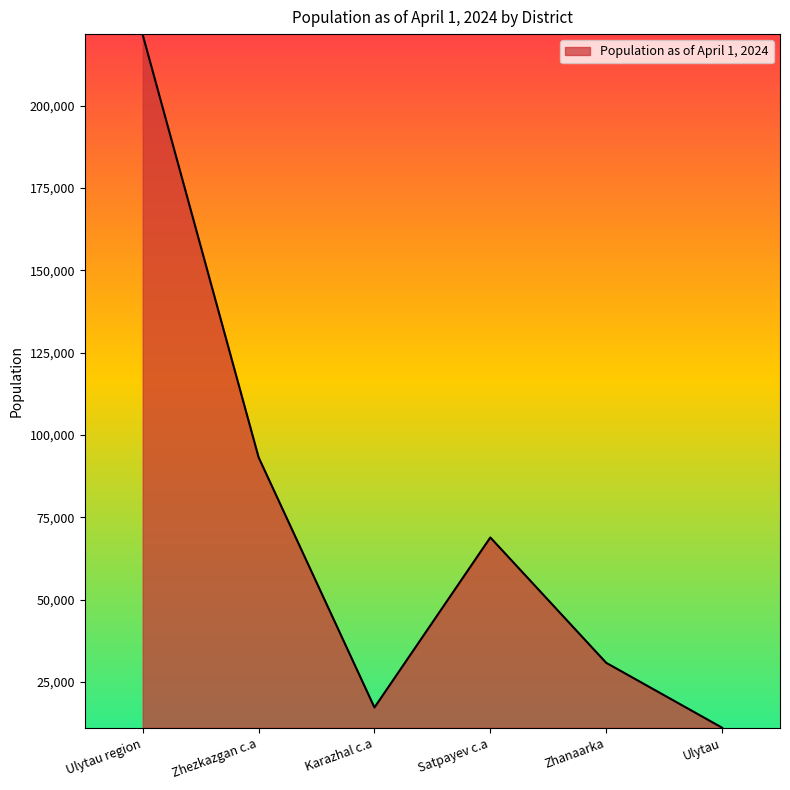

List the labels in order of value, largest first.

Ulytau region, Zhezkazgan c.a, Satpayev c.a, Zhanaarka, Karazhal c.a, Ulytau